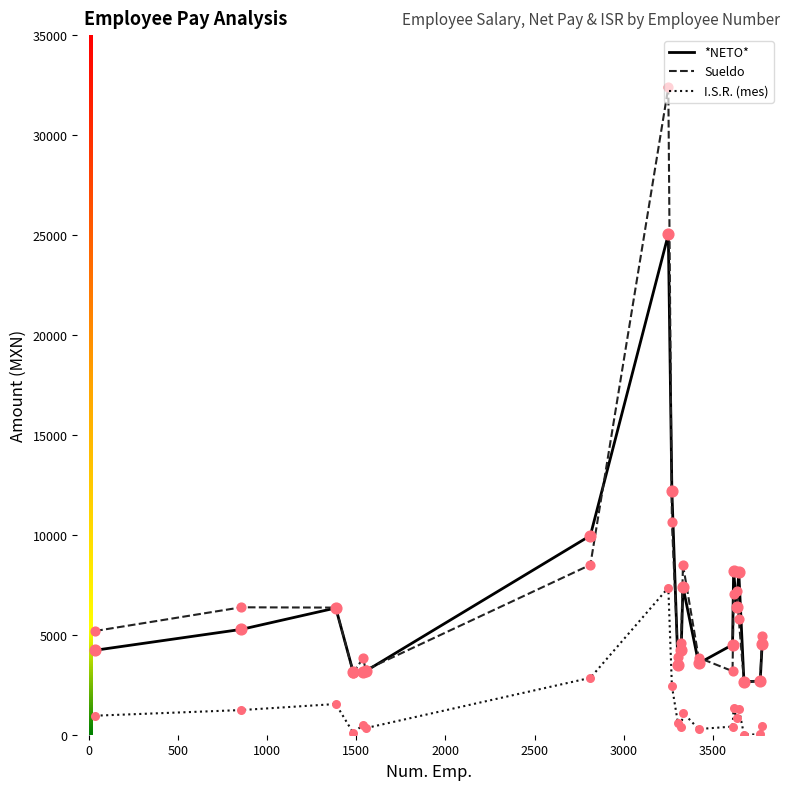

Which series has the largest range (max minus min)?

Sueldo